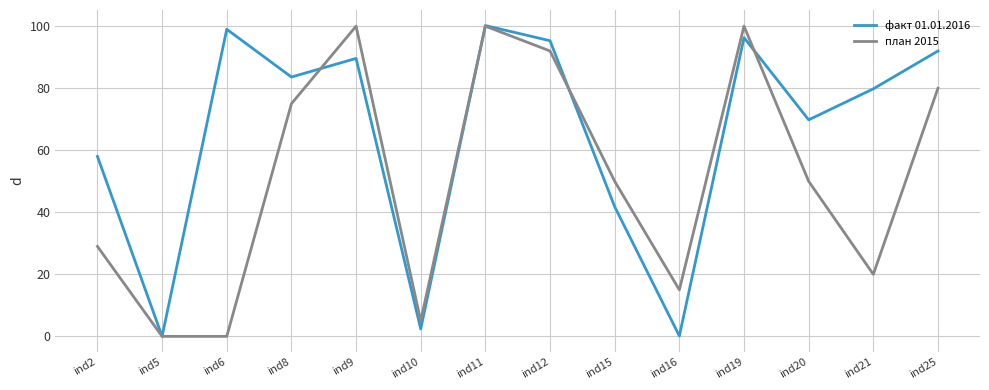

Is it true that факт 01.01.2016 equals 99.0 at ind6?

True